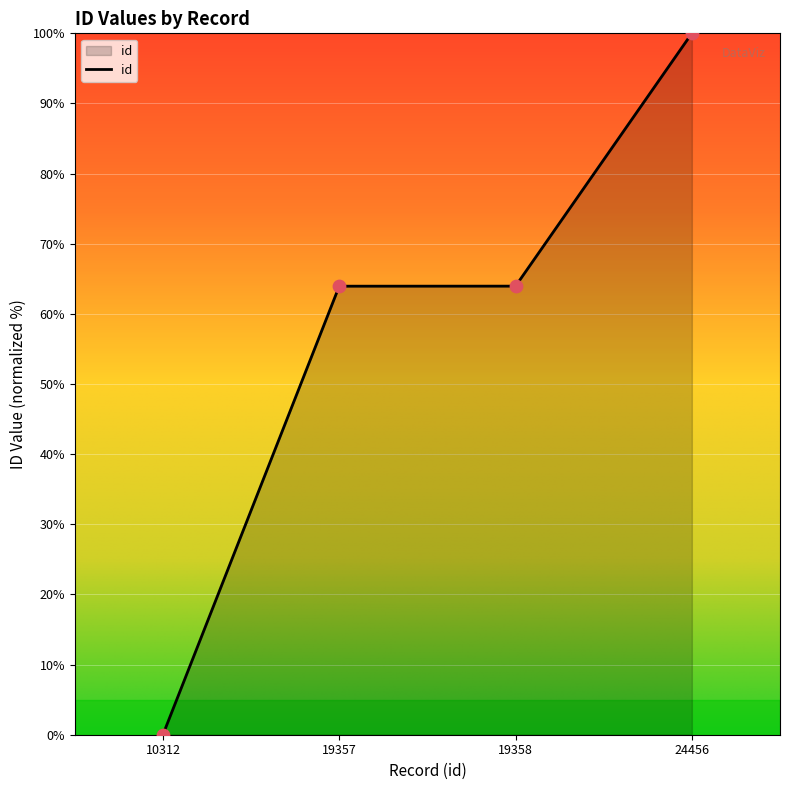

What is the change in value from 10312 to 19357?

+63.9